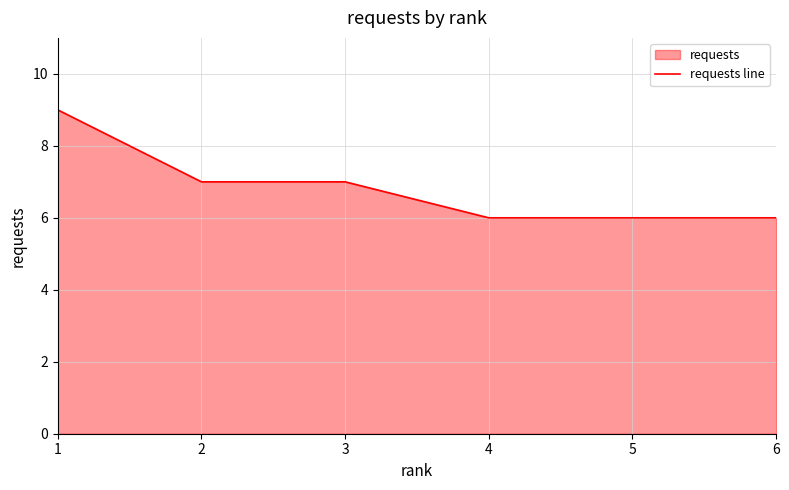

List the labels in order of value, largest first.

1, 2, 3, 4, 5, 6